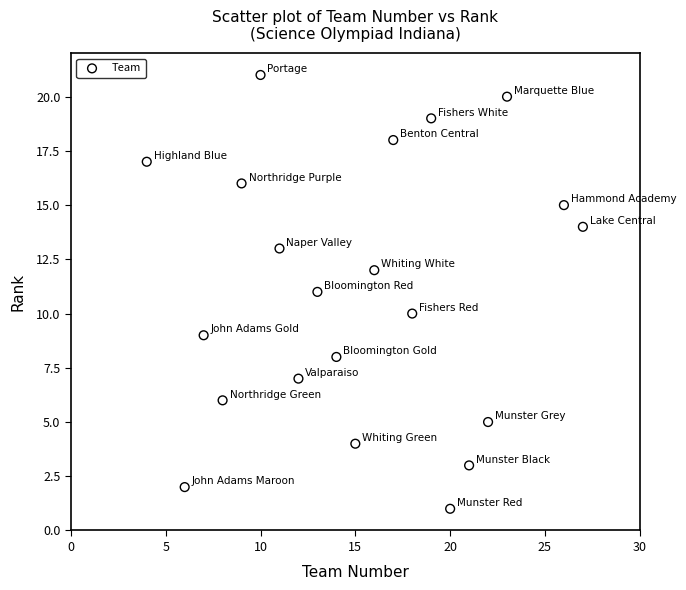

What is the range of Y values (max minus min)?

20